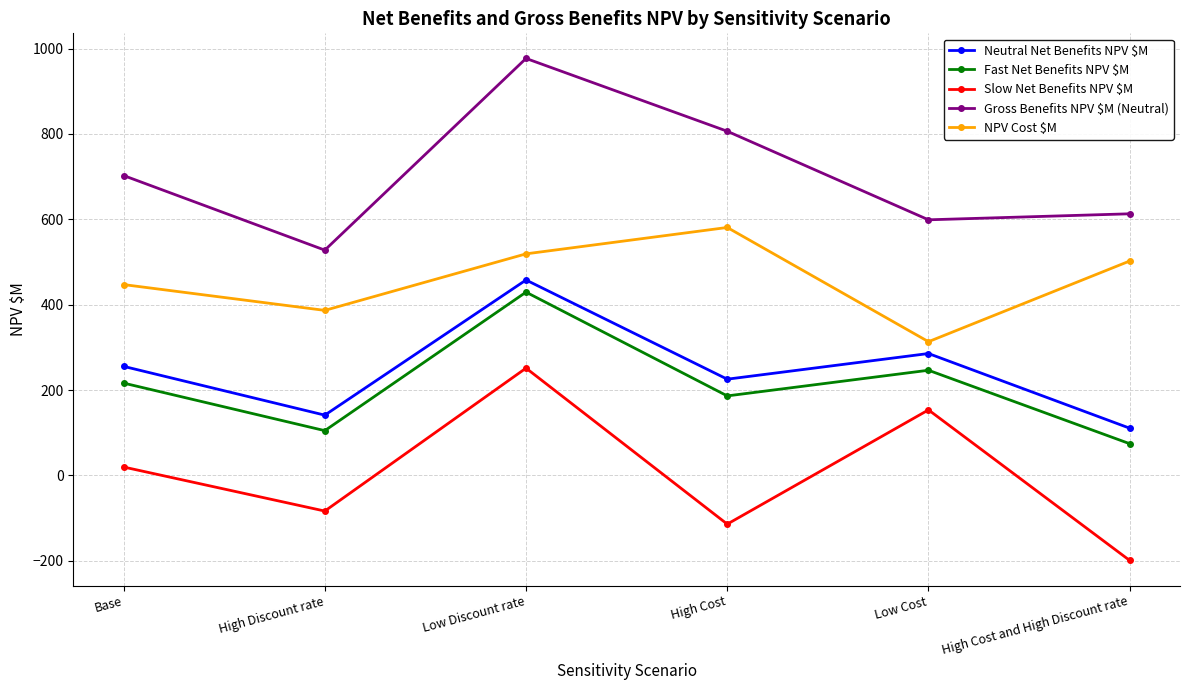

True or false: Neutral Net Benefits NPV $M and Fast Net Benefits NPV $M intersect in this chart.

False